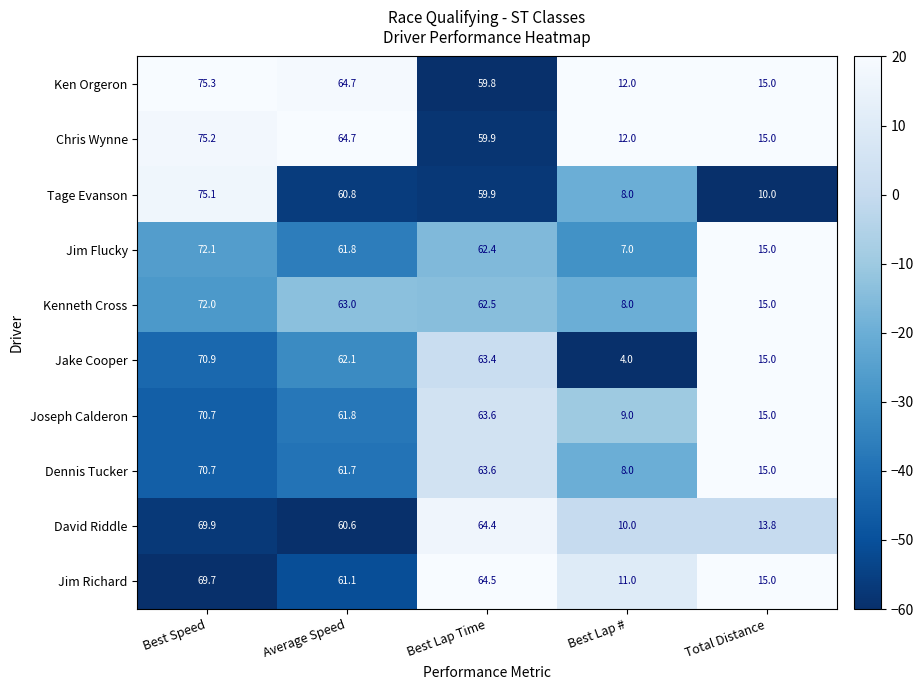

At which category is the sum across all series the highest?

Best Speed